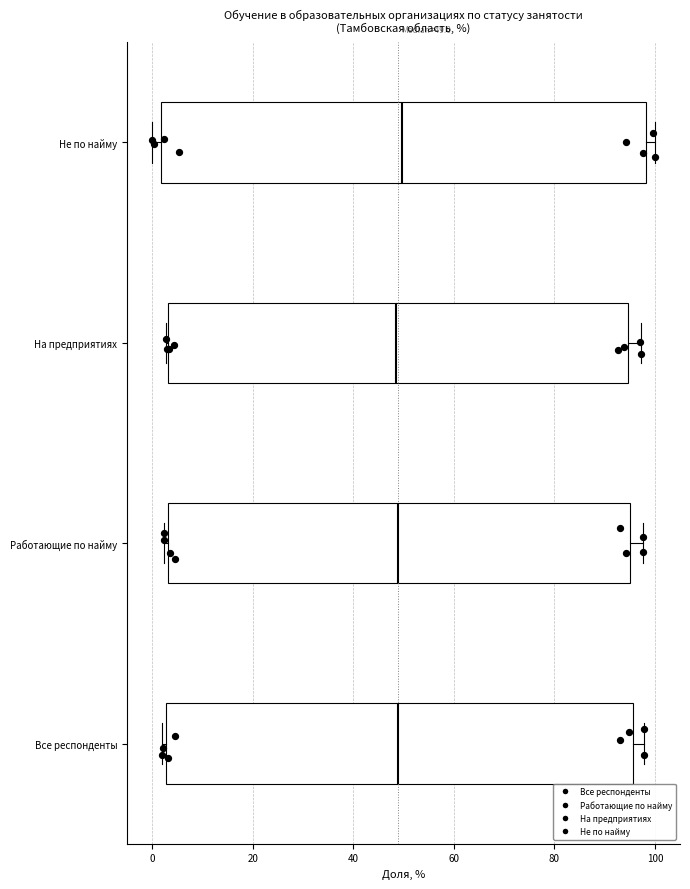

Which box is the widest, from its left edge to its right edge?

Не по найму